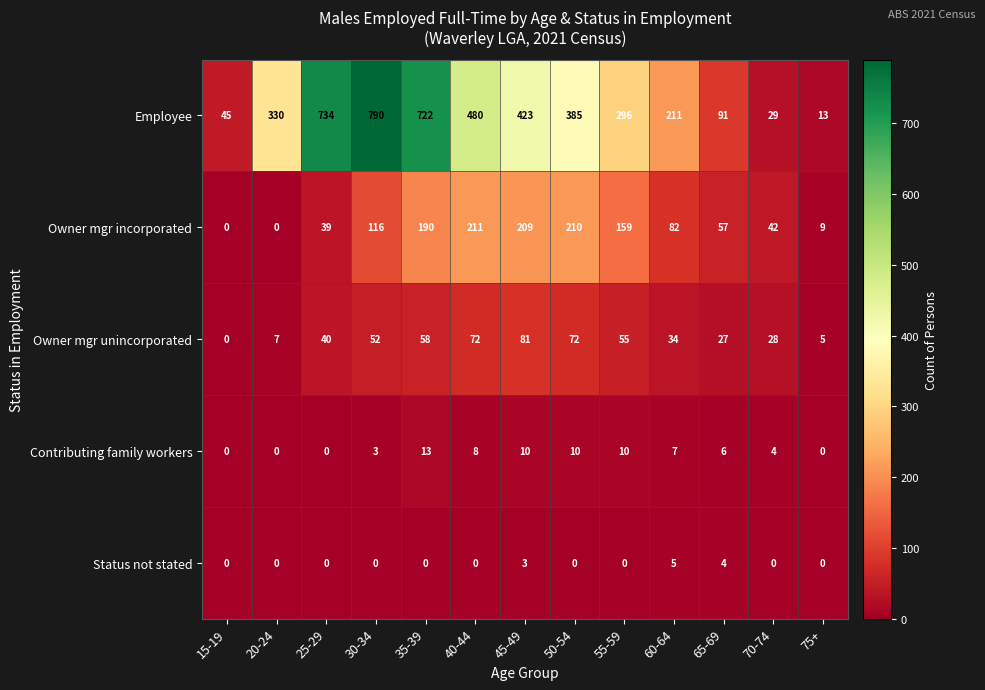

What is the difference between the Owner mgr incorporated values at 60-64 and 75+?

73